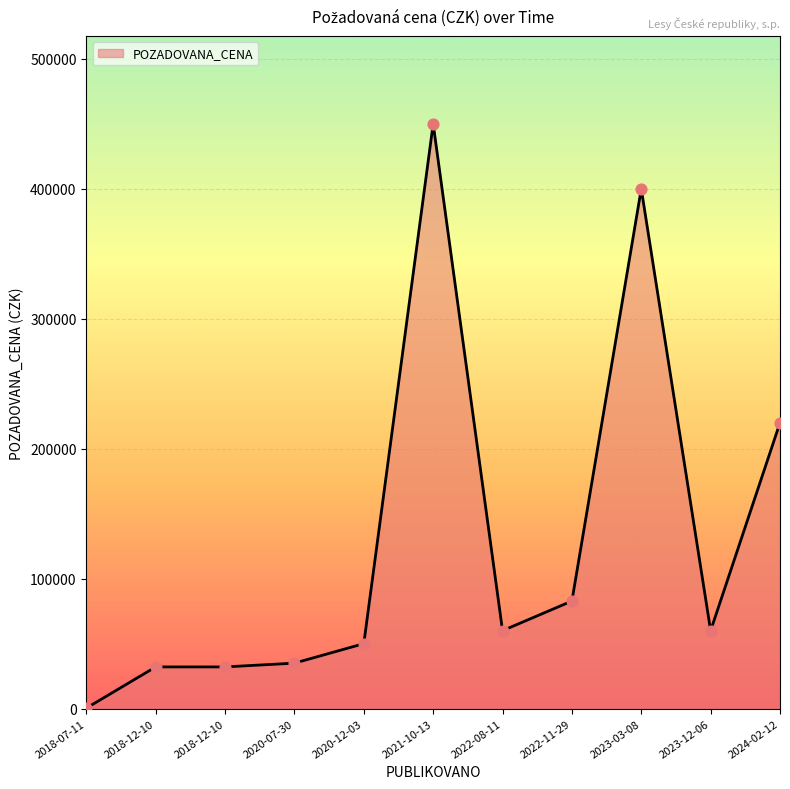

How many lines are shown in the chart?

1